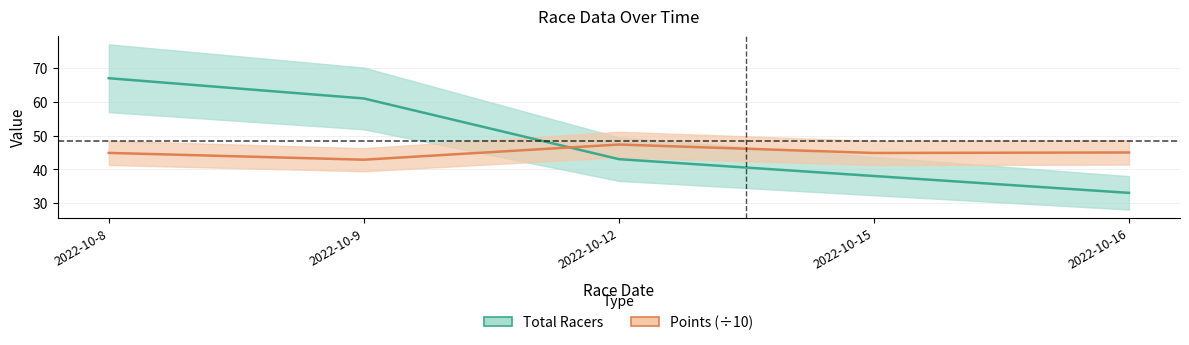

The Total Racers series shows 29.5 at 2022-10-8. True or false?

False